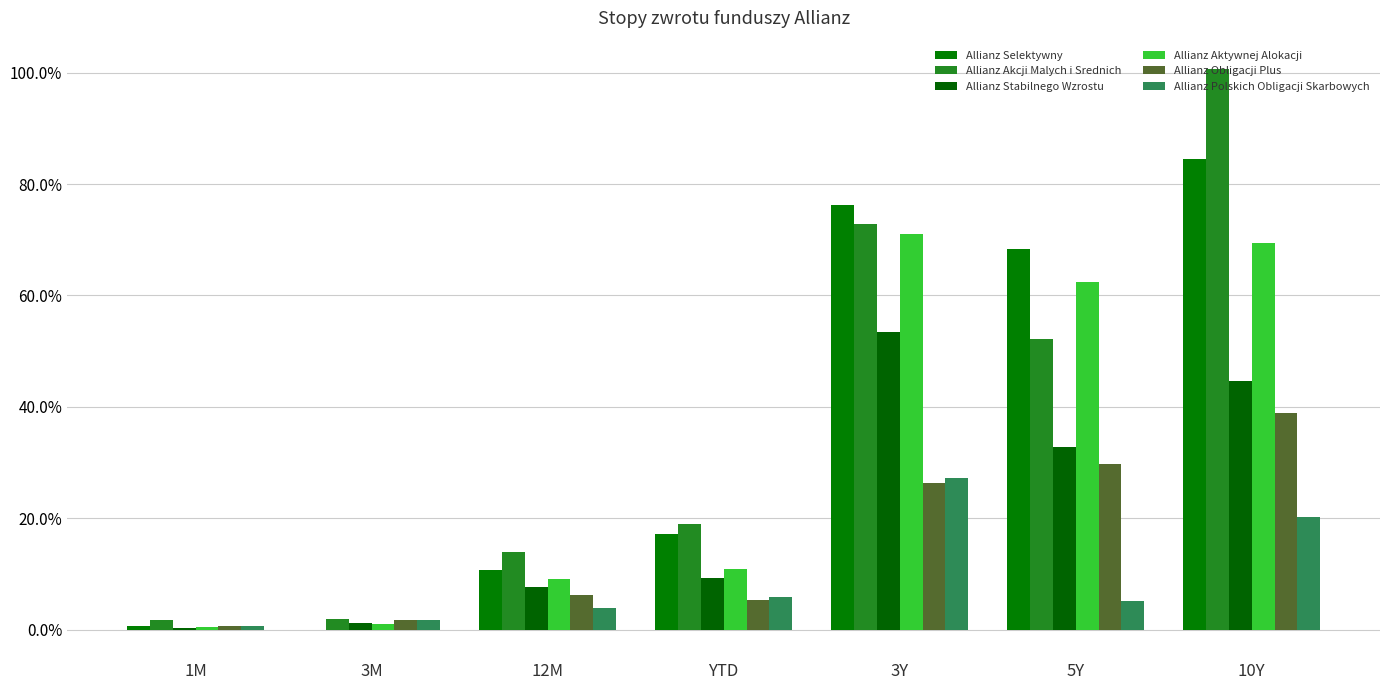

What are all the series names shown in the legend?

Allianz Selektywny, Allianz Akcji Malych i Srednich, Allianz Stabilnego Wzrostu, Allianz Aktywnej Alokacji, Allianz Obligacji Plus, Allianz Polskich Obligacji Skarbowych